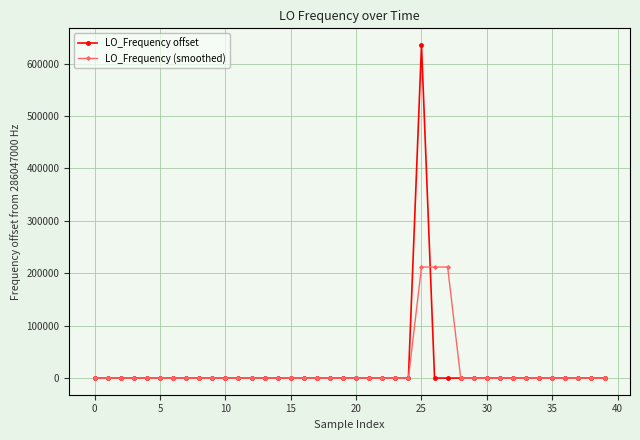

What is the average value of the LO_Frequency offset series?

15892.9